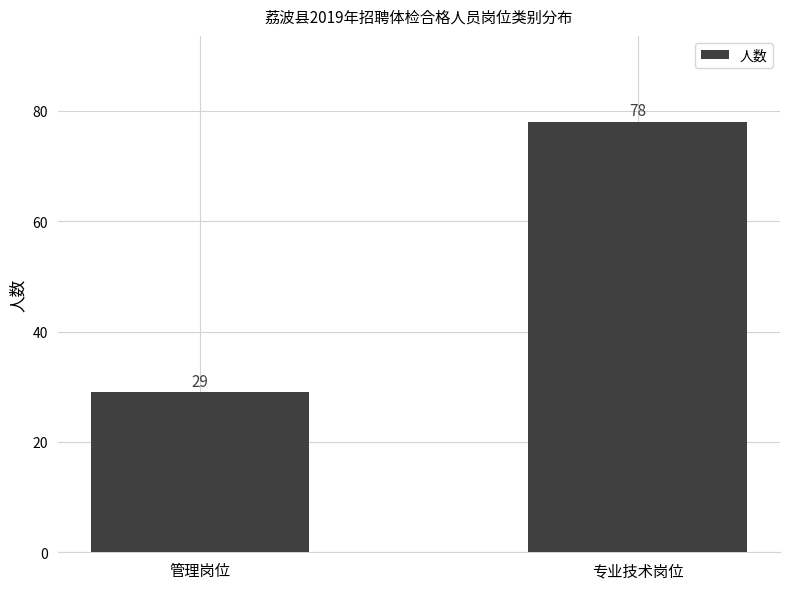

What is the value of the 2nd bar from the left?

78